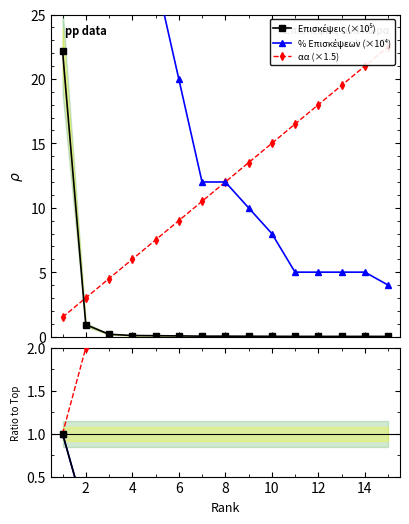

Which series has the largest total across all categories?

% Επισκέψεων (×10⁴)